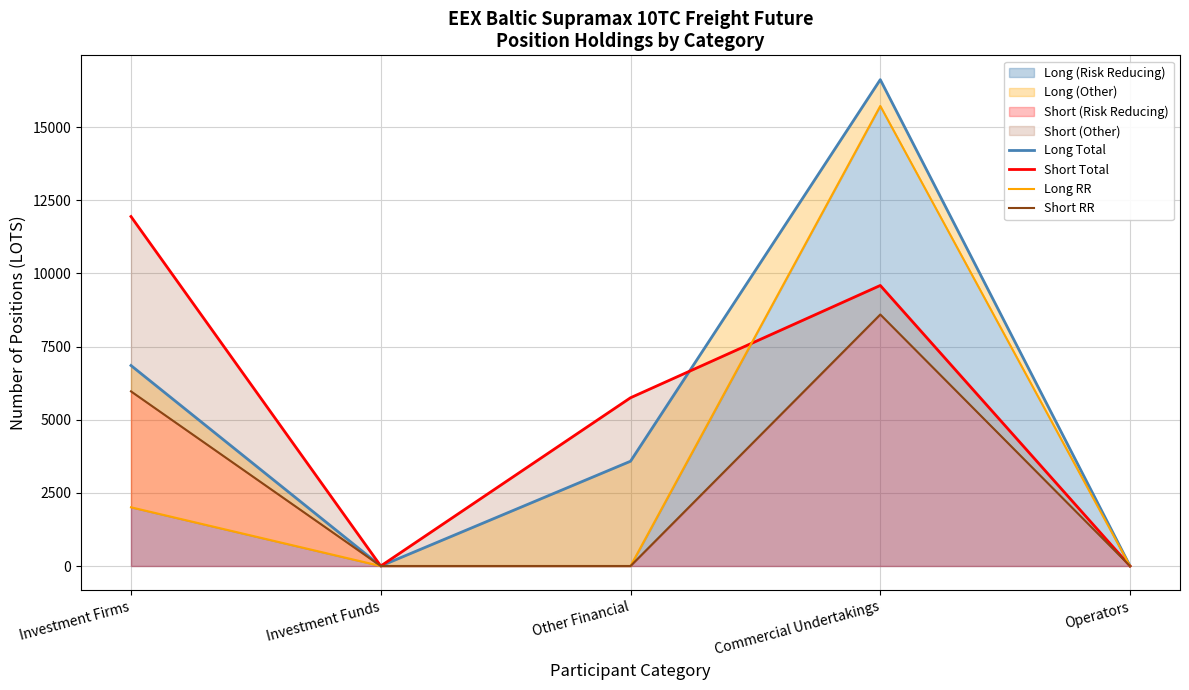

What is the value of the Long Total point at the 3rd from the left?

3581.8